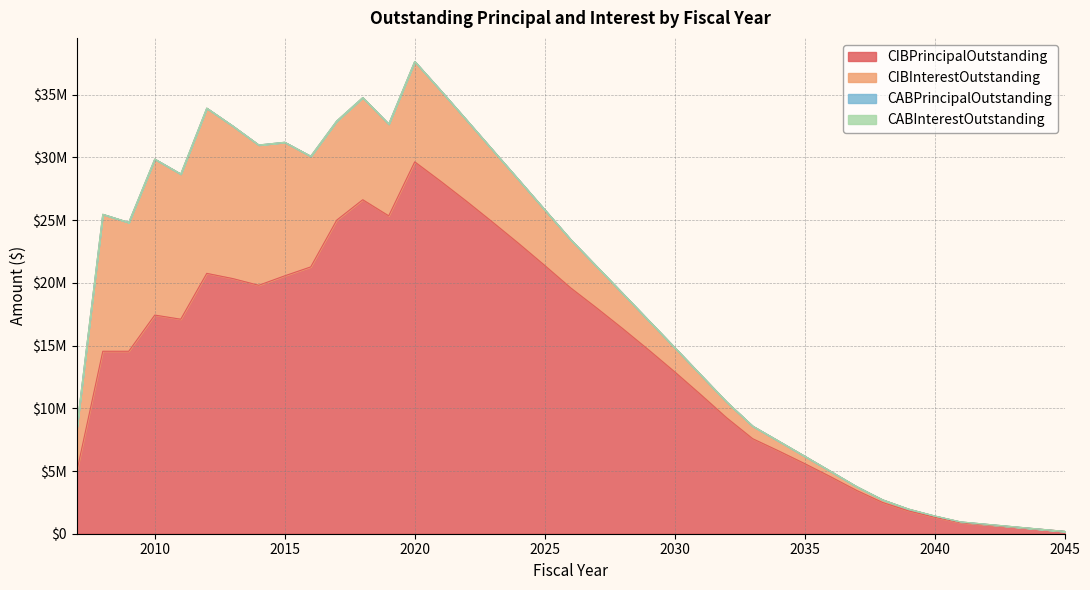

What is the maximum value for CIBInterestOutstanding?

13170228.1